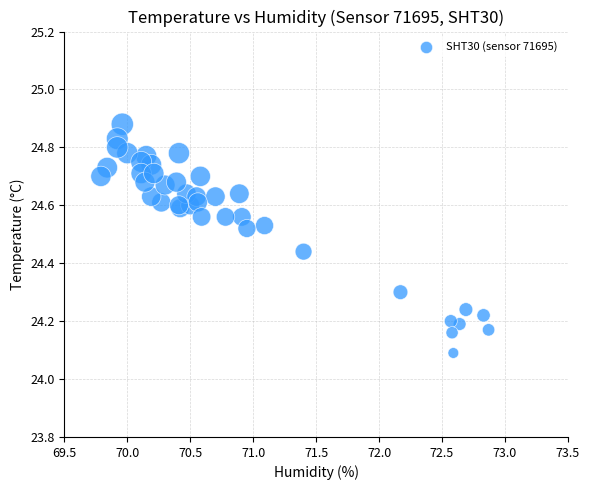

What Y value in the scatter plot is closest to 24?

24.1